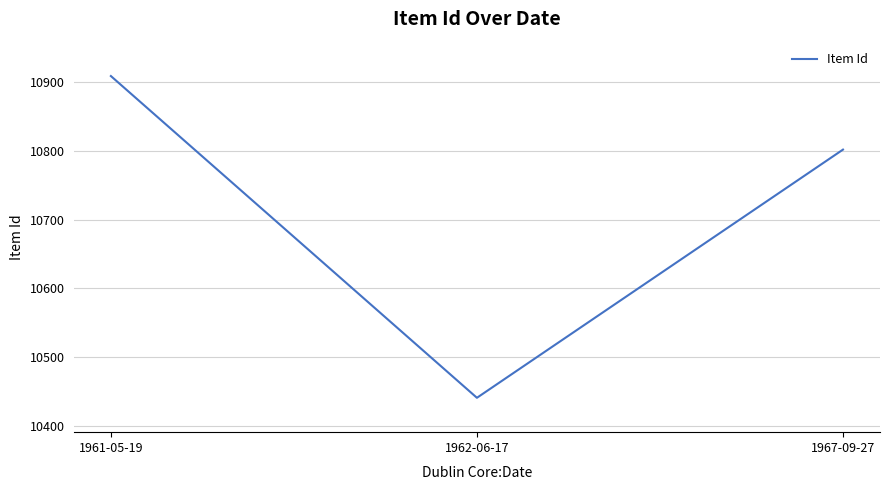

Reading left to right, transcribe all the data shown in this chart.

1961-05-19=10909	1962-06-17=10441	1967-09-27=10802